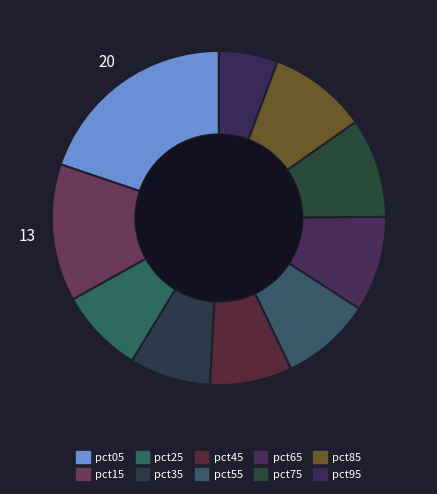

How many segments does this pie chart have?

10